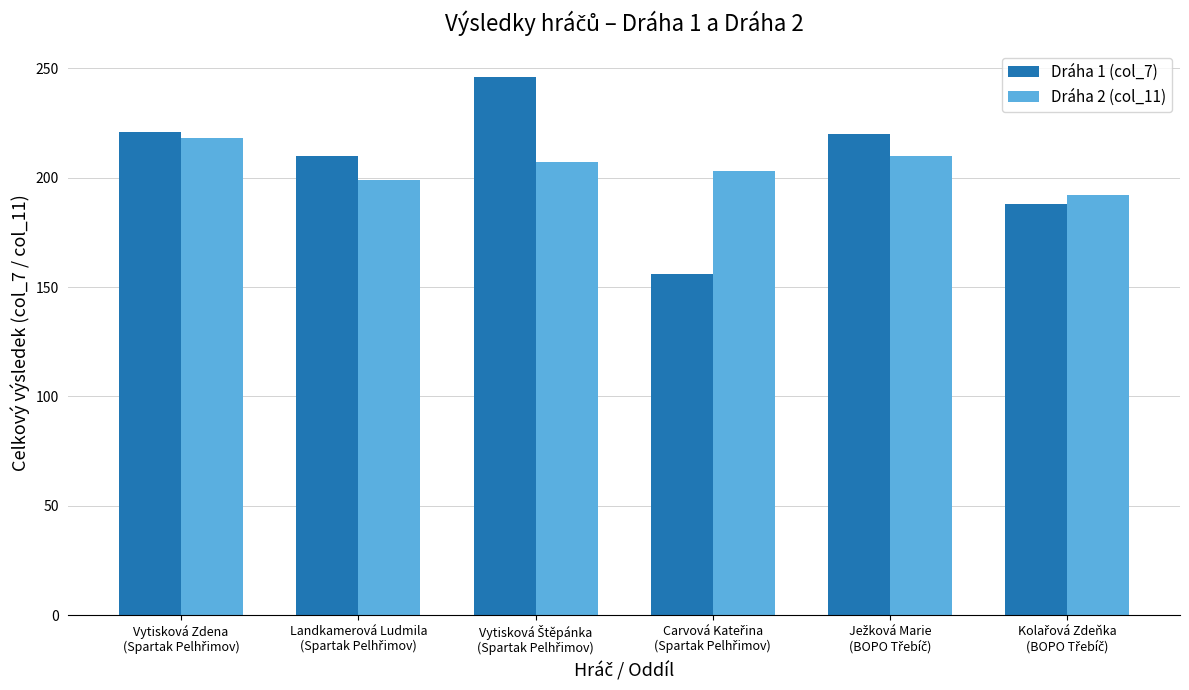

What is the average value of the Dráha 2 (col_11) series?

205